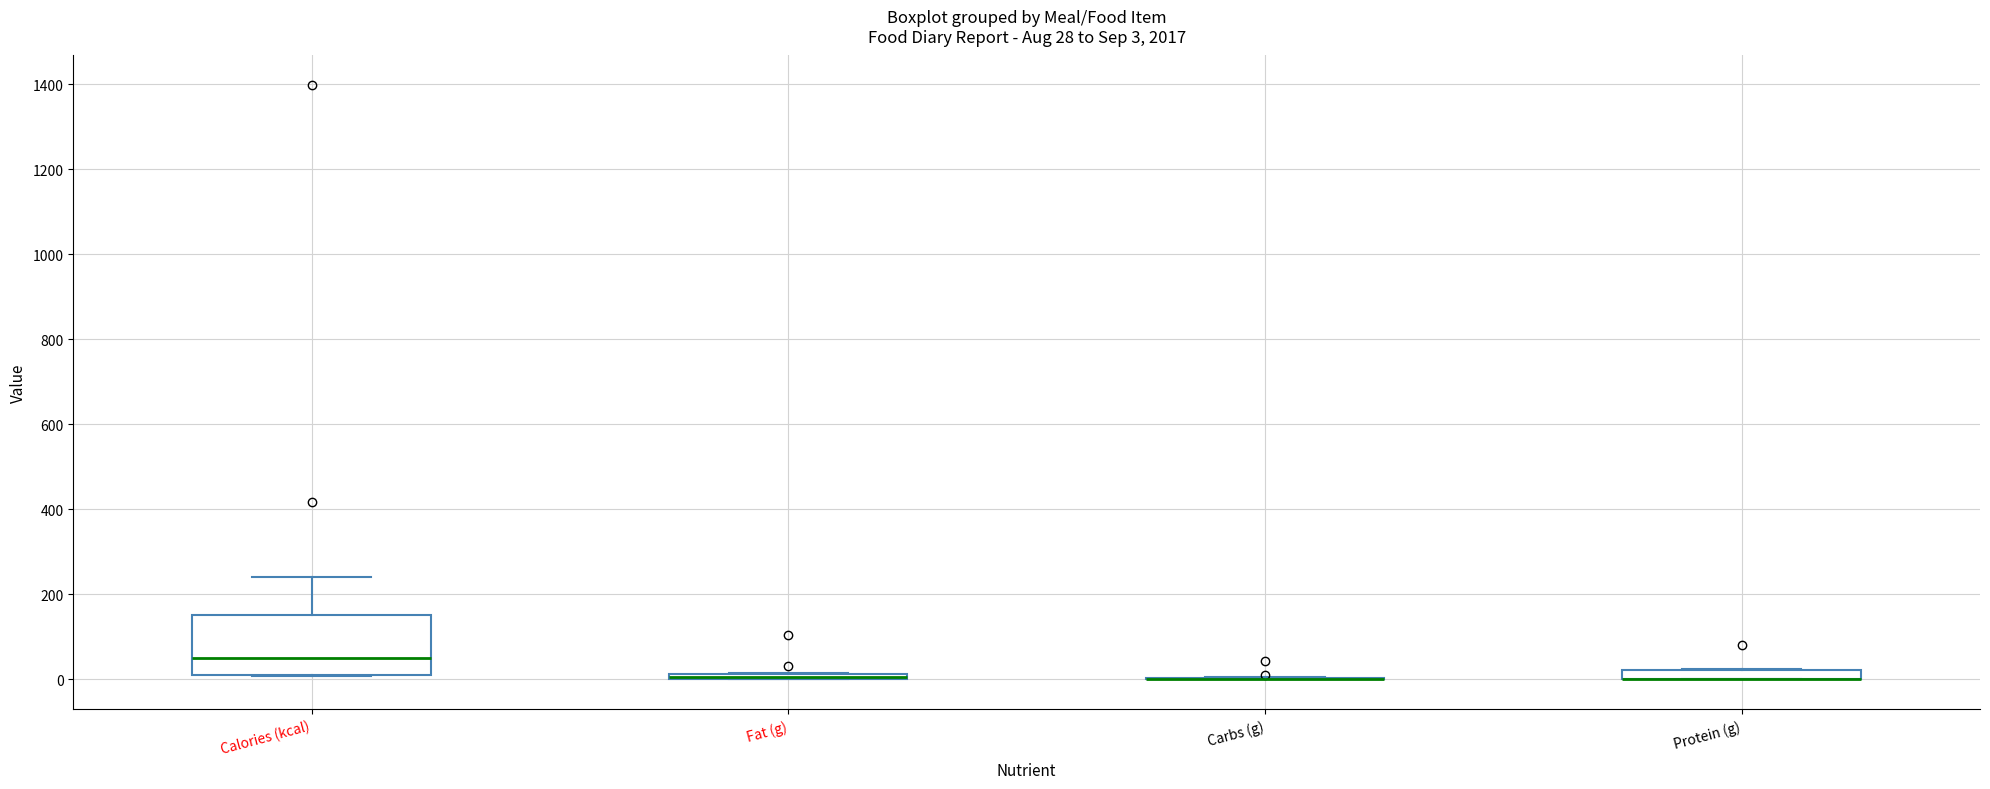

Which box is the tallest, from its lower edge to its upper edge?

Calories (kcal)